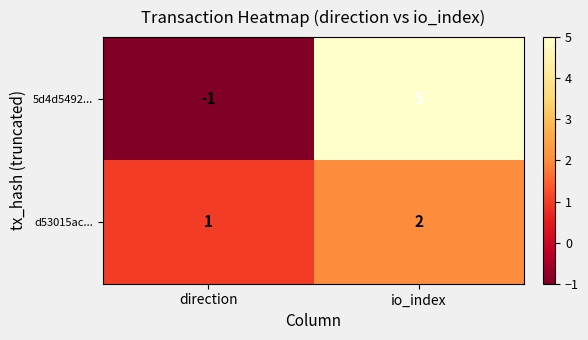

Reading left to right, extract all data points from this chart.

5d4d5492...: direction=-1	io_index=5
d53015ac...: direction=1	io_index=2